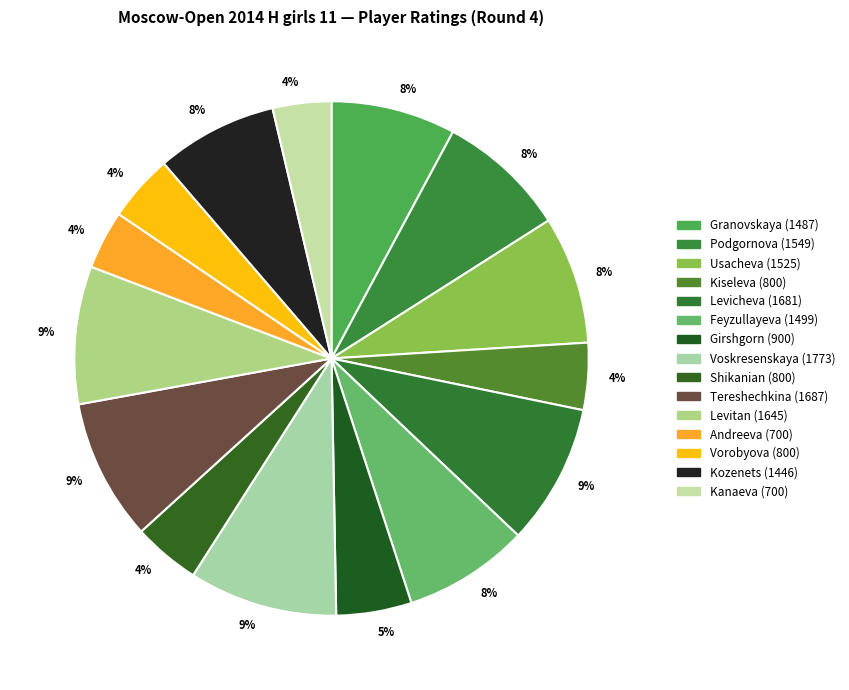

How many slices are in this pie chart?

15